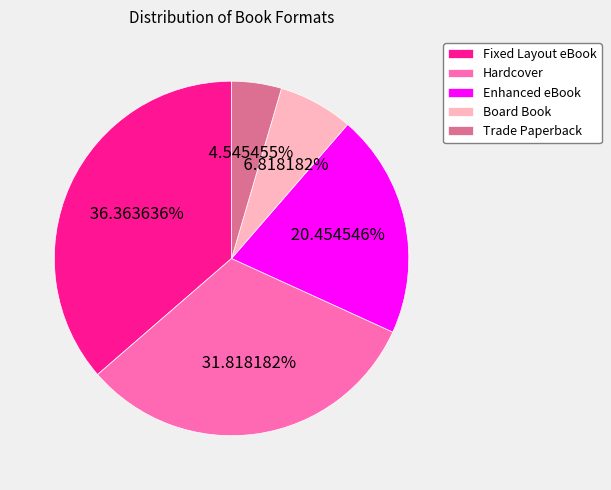

Combined, do Board Book and Hardcover account for over 50%?

No